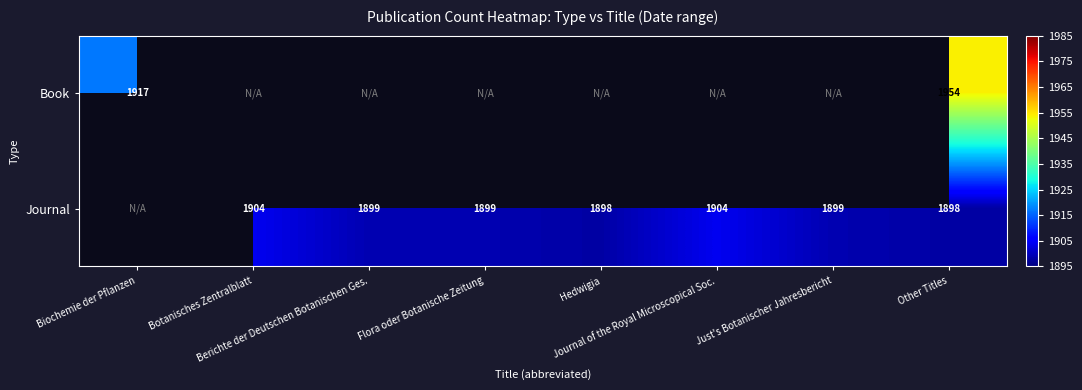

At which category is the sum across all series the highest?

Other Titles